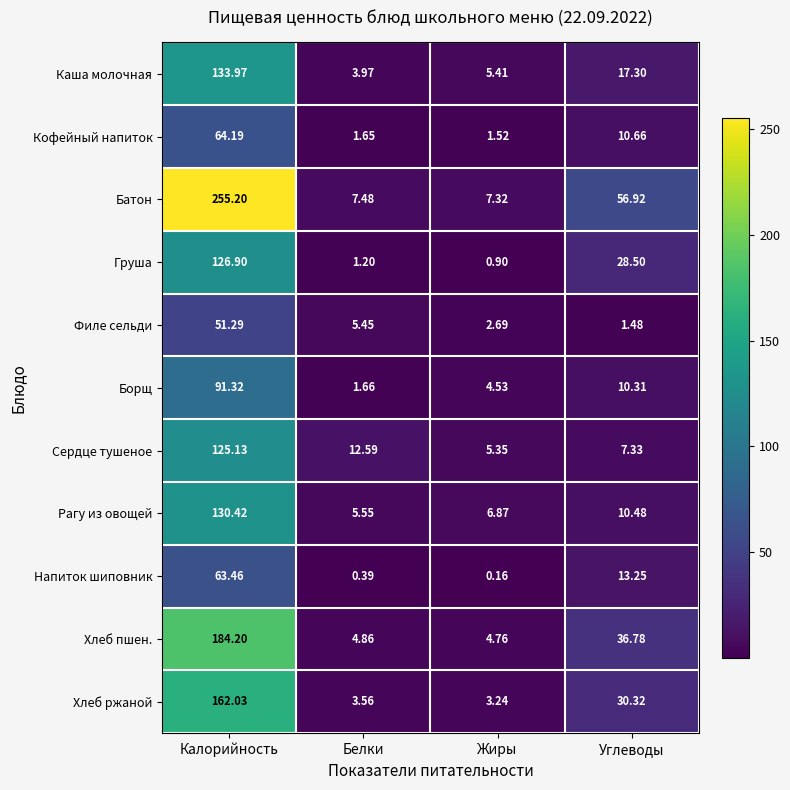

Which series changed the most between Калорийность and Жиры?

Батон